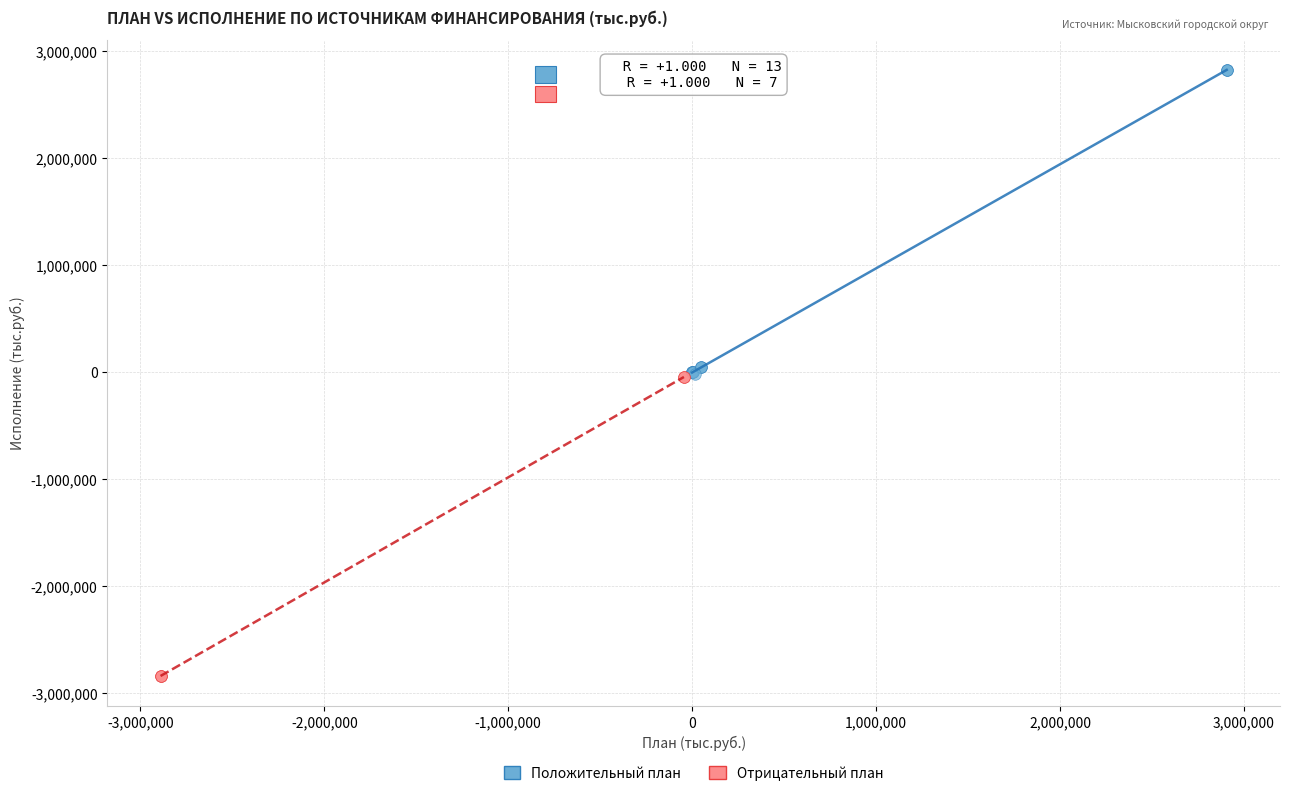

Which series has the largest Y range (max minus min)?

Положительный план